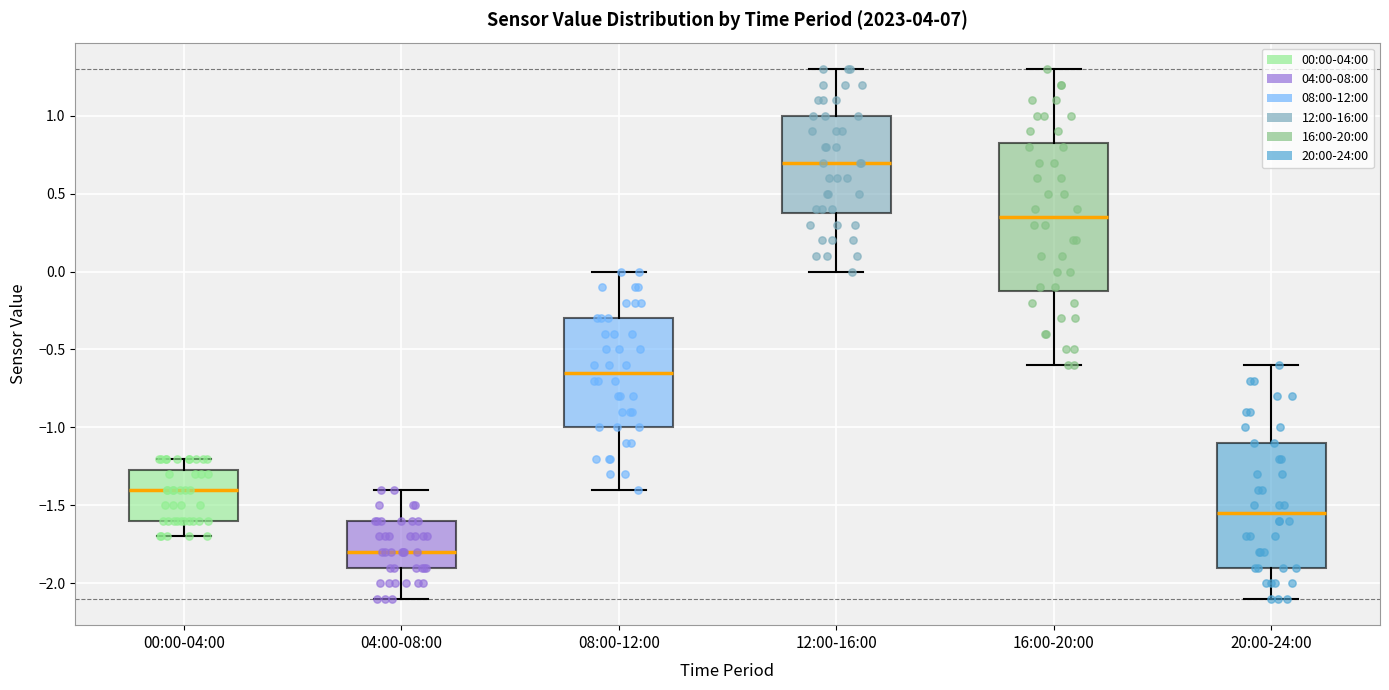

Which box has the highest median line?

12:00-16:00